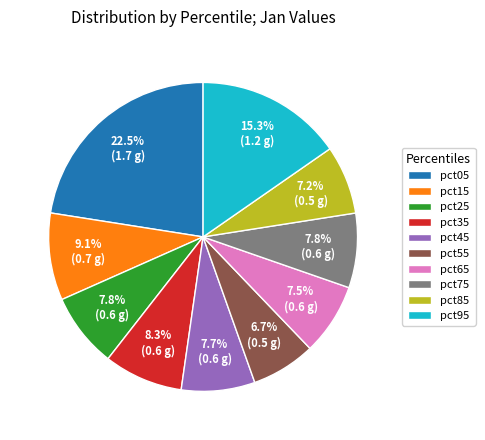

Which slice is the largest?

pct05